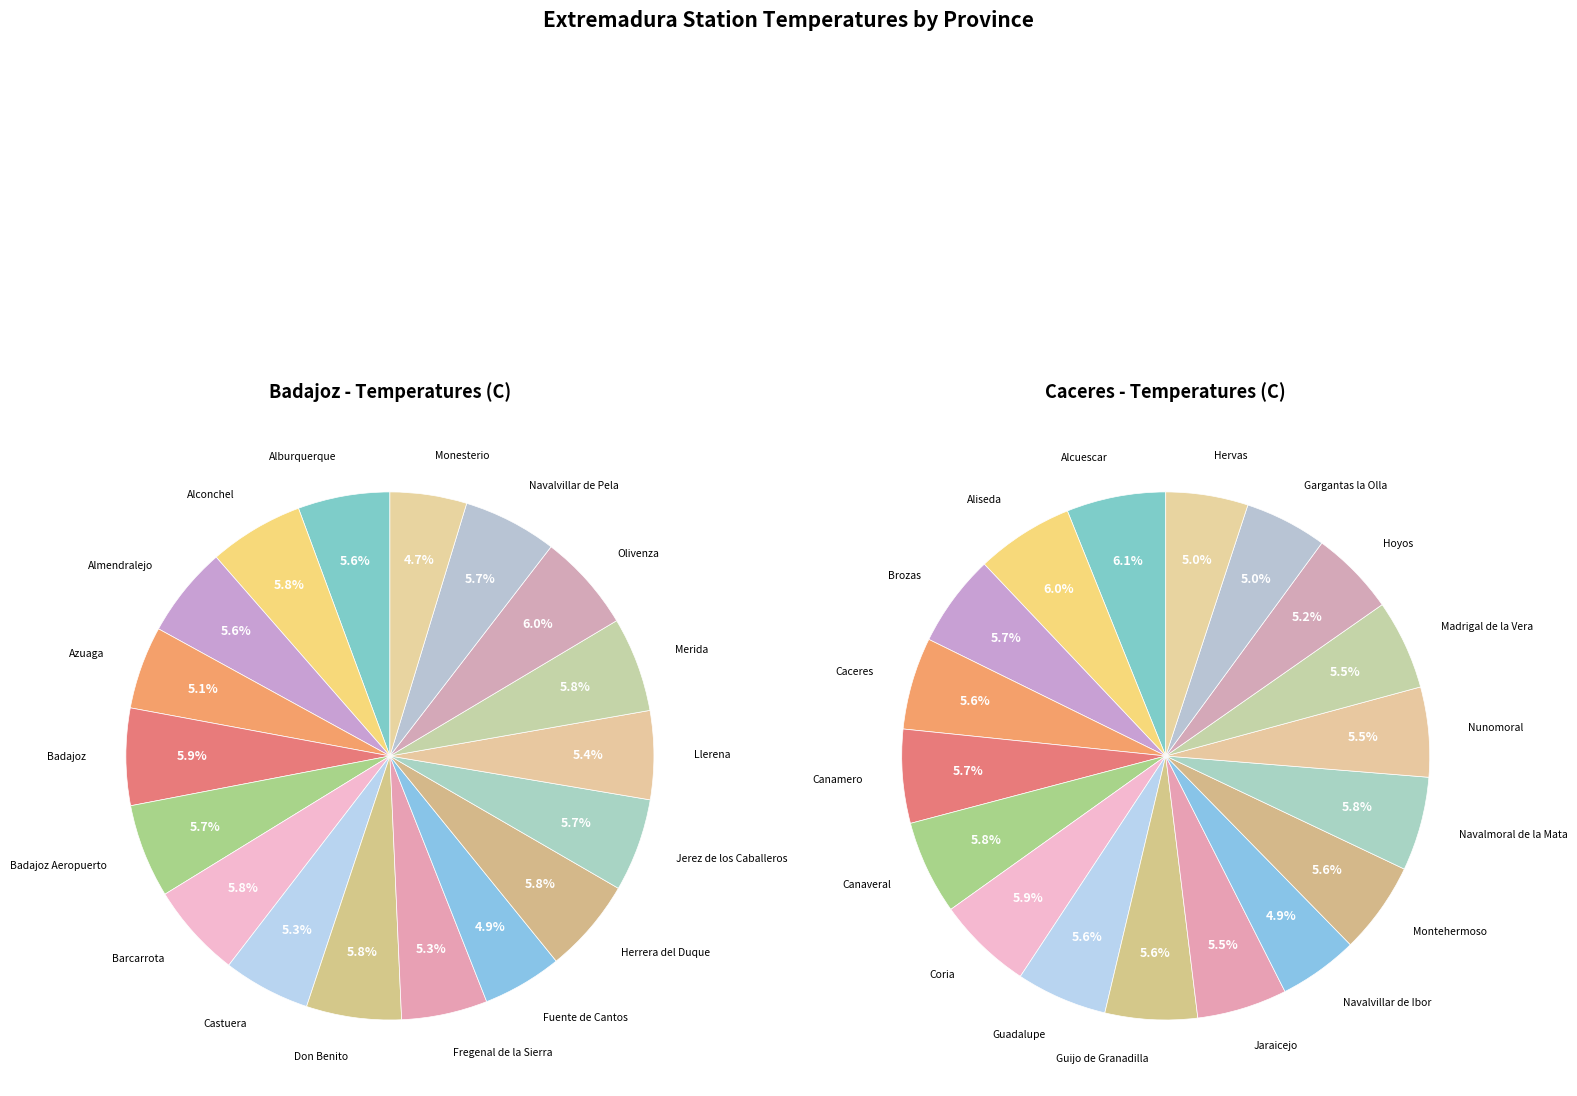

Is 12 the majority of the pie?

No